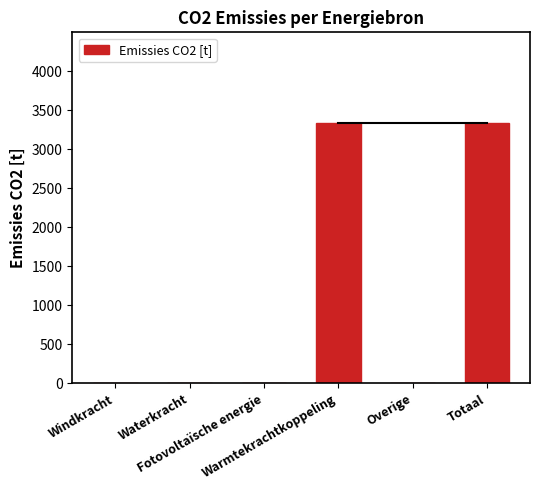

What is the label of the 3rd bar from the right?

Warmtekrachtkoppeling